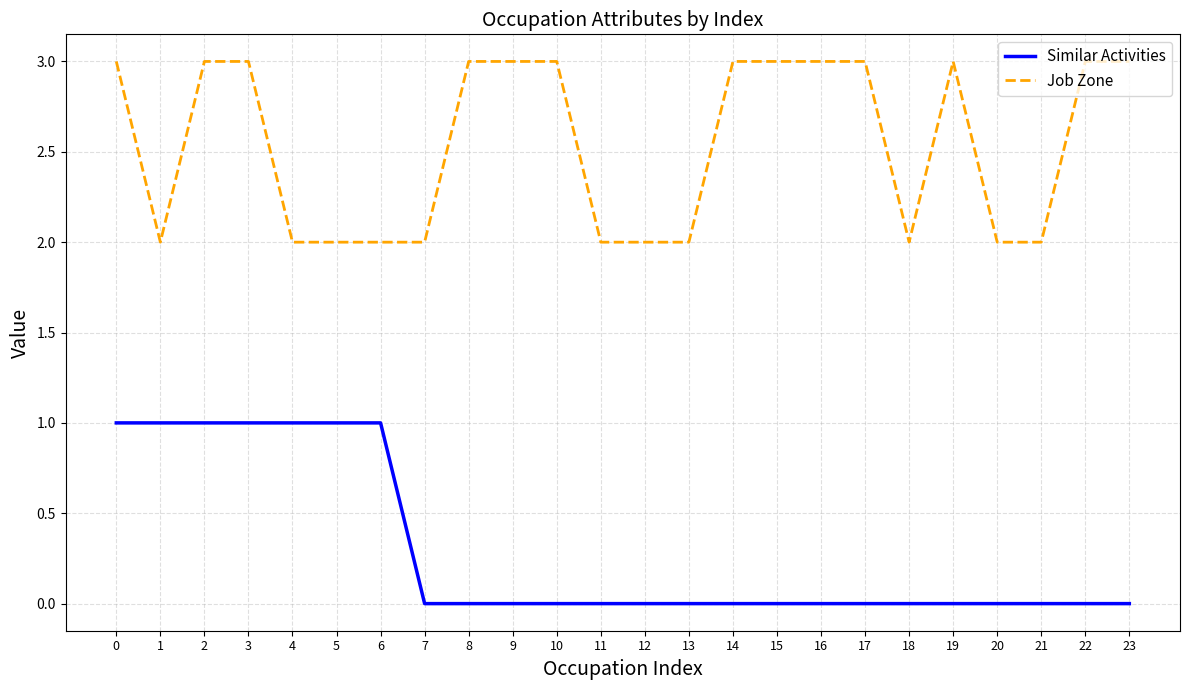

What is the lowest value of the Job Zone series?

2